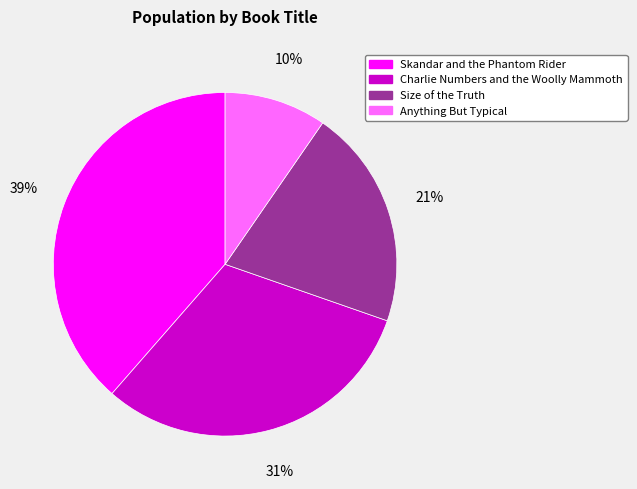

How many slices are in this pie chart?

4